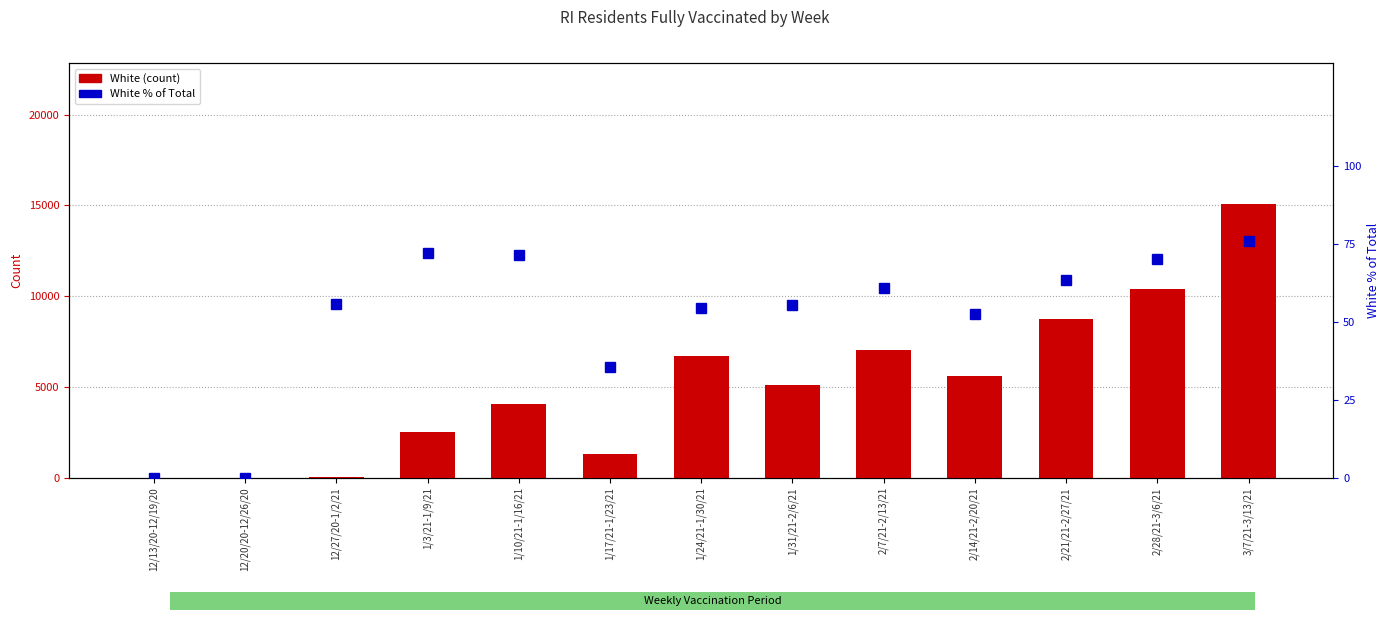

At which category is the sum across all series the highest?

3/7/21-3/13/21